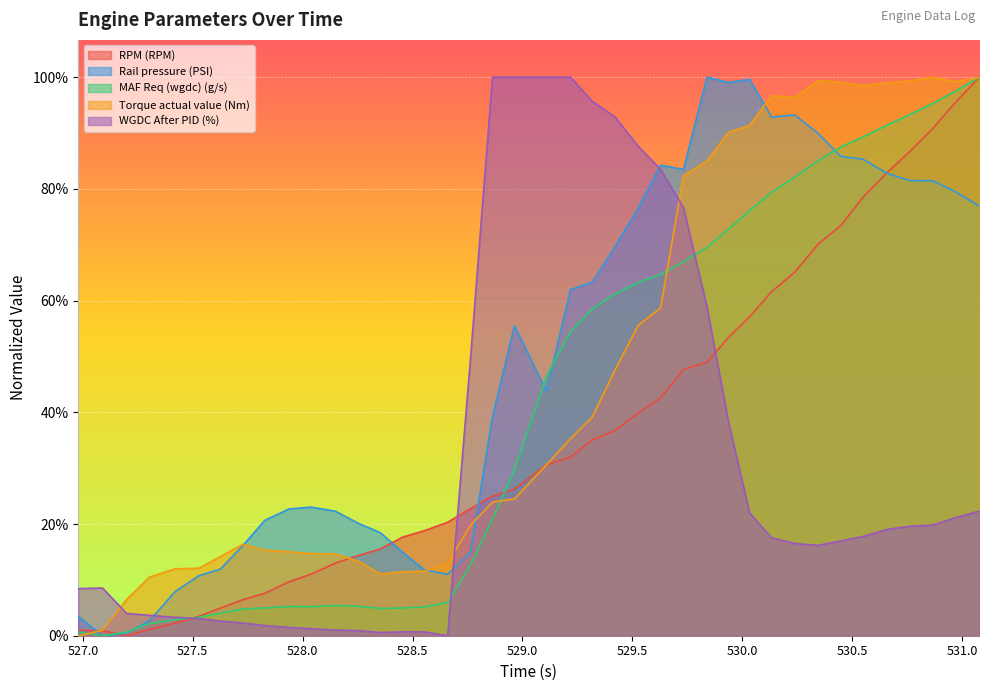

How many times do RPM (RPM) and WGDC After PID (%) cross each other?

3